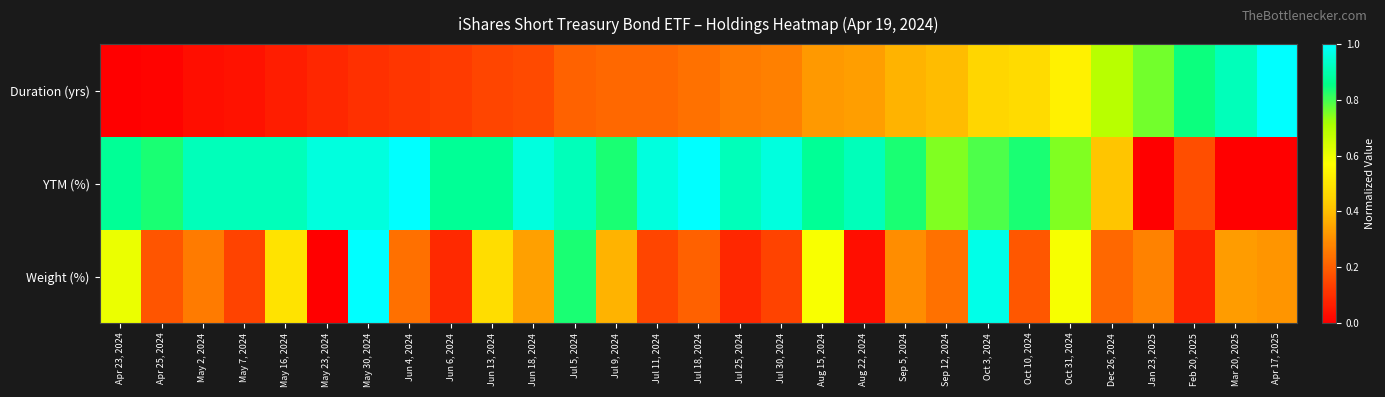

How many categories are shown in the chart?

29